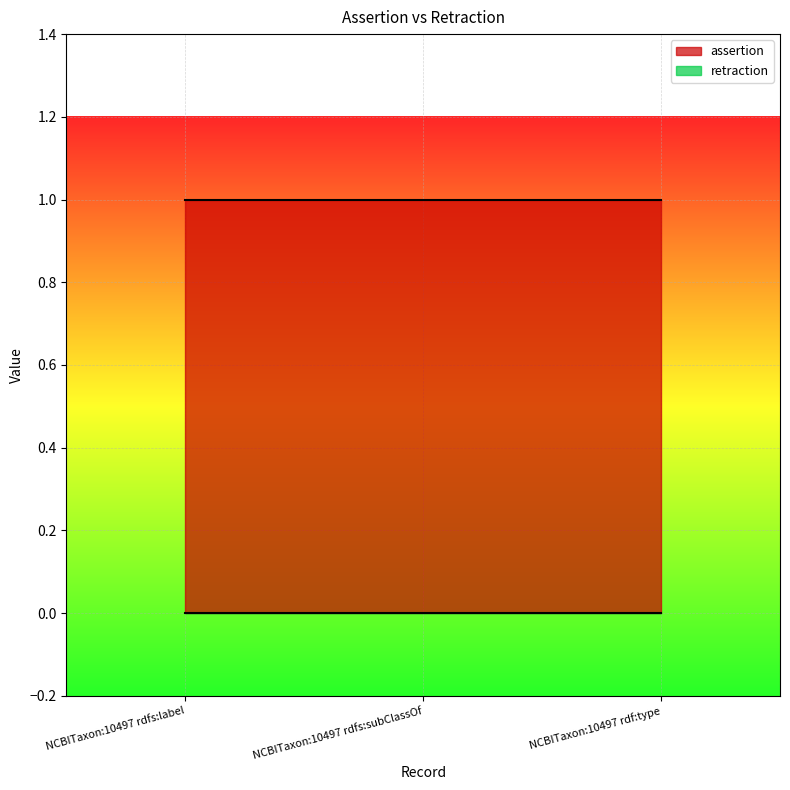

Does the chart display data point markers on the line(s)?

No